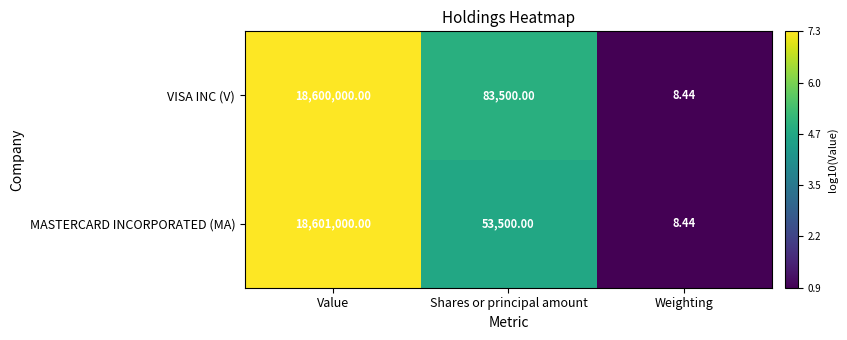

At which label is VISA INC (V) closest to 9300004?

Shares or principal amount